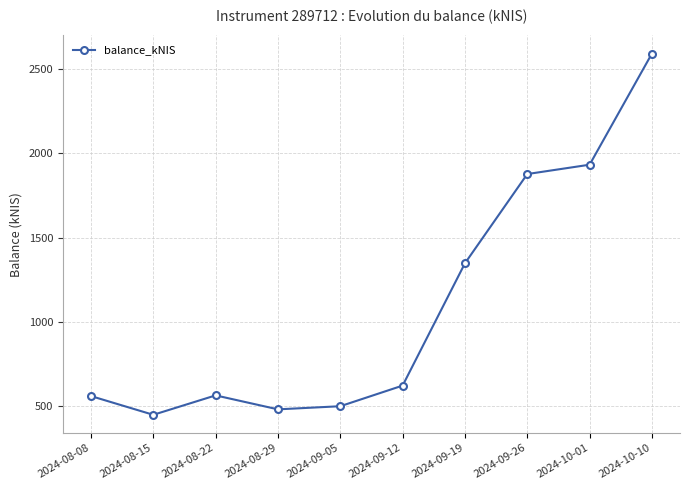

What is the ratio of the value at 2024-08-22 to the value at 2024-10-01?

0.3